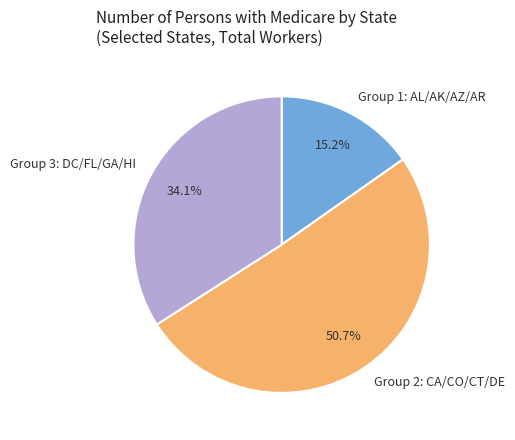

What is the total percentage of Group 2: CA/CO/CT/DE and Group 1: AL/AK/AZ/AR?

65.9%